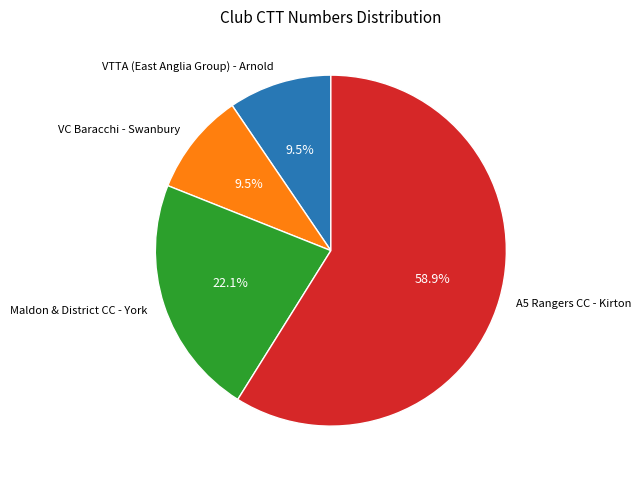

Which slice is the largest?

A5 Rangers CC - Kirton